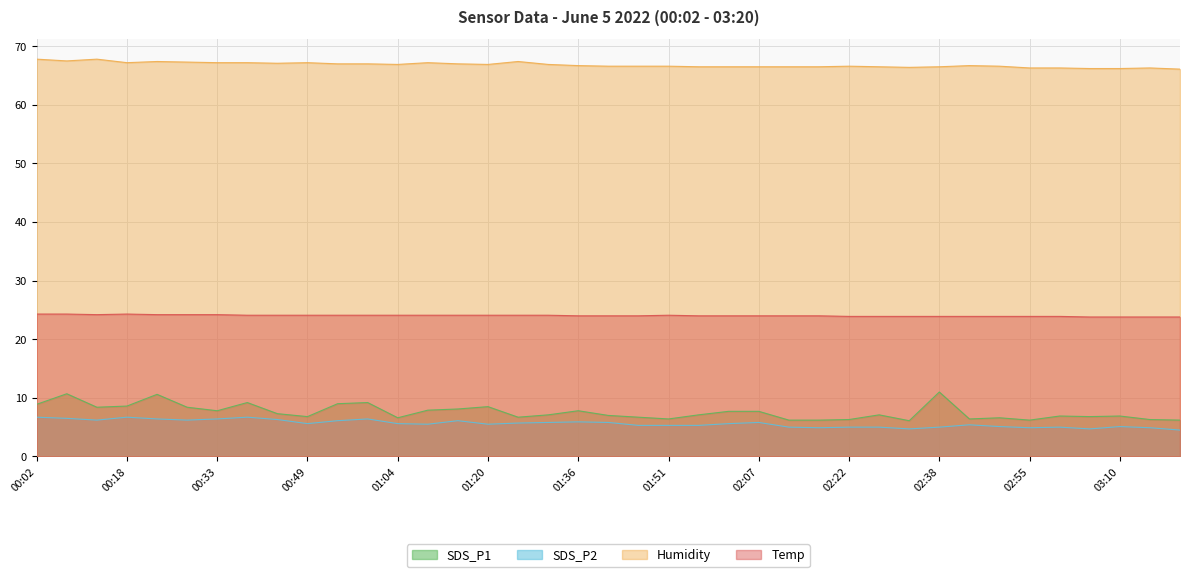

What is the sum of the Temp values at 03:15 and 03:10?

47.6